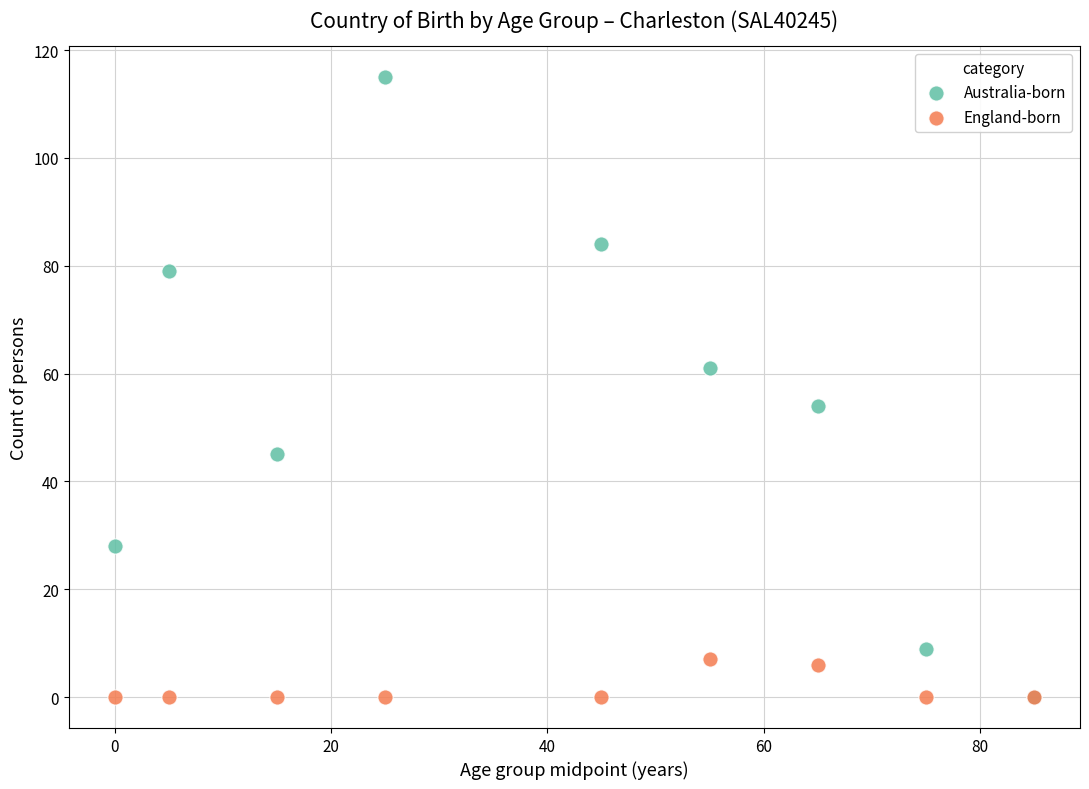

What are all the series names shown in the legend?

Australia-born, England-born